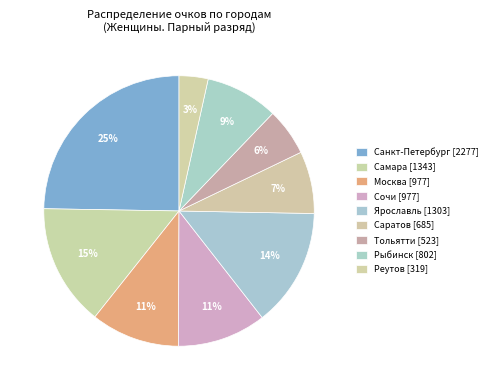

How many segments does this pie chart have?

9